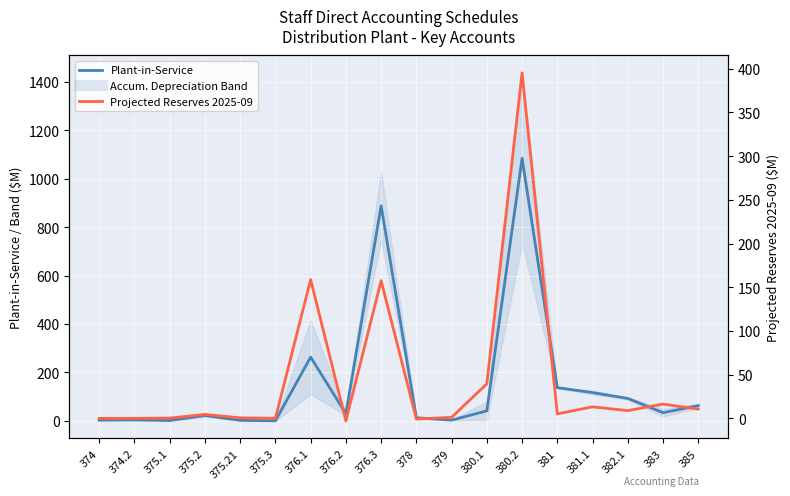

Which series has the widest spread of values?

Plant-in-Service